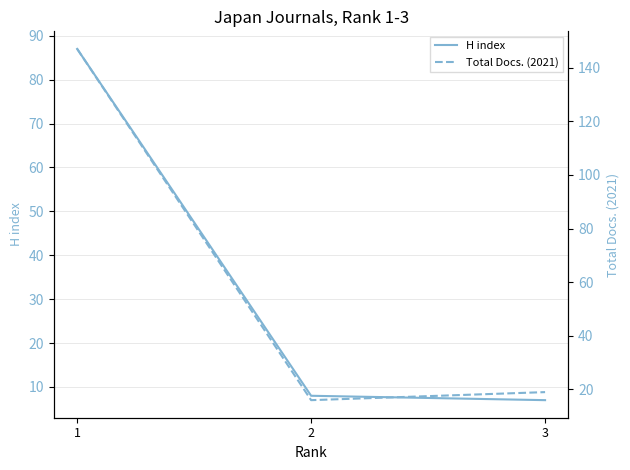

True or false: H index has a value of 87 at 1.

True